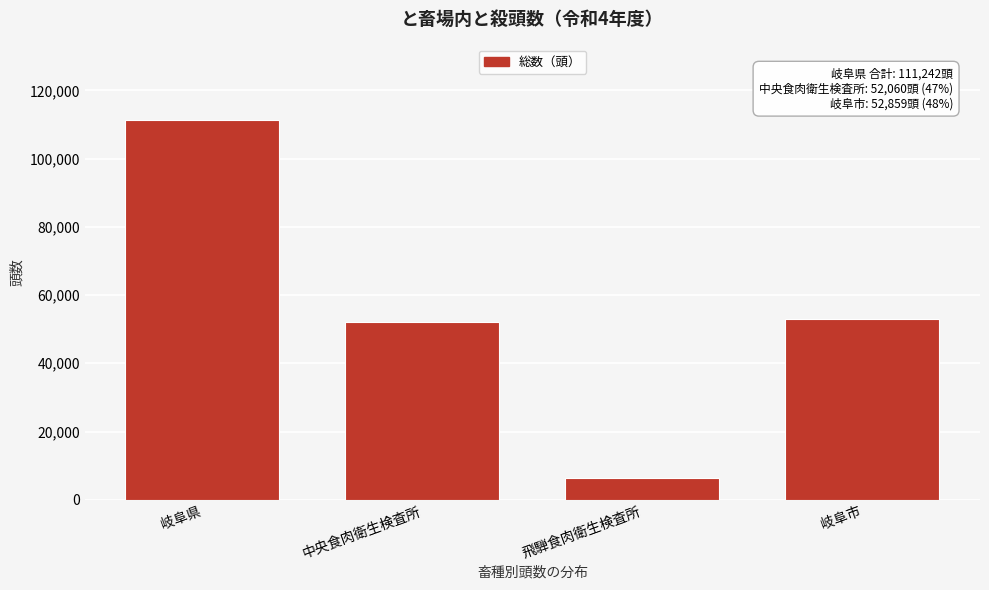

Reading left to right, list all the values displayed in this chart.

岐阜県=111242	中央食肉衛生検査所=52060	飛騨食肉衛生検査所=6323	岐阜市=52859